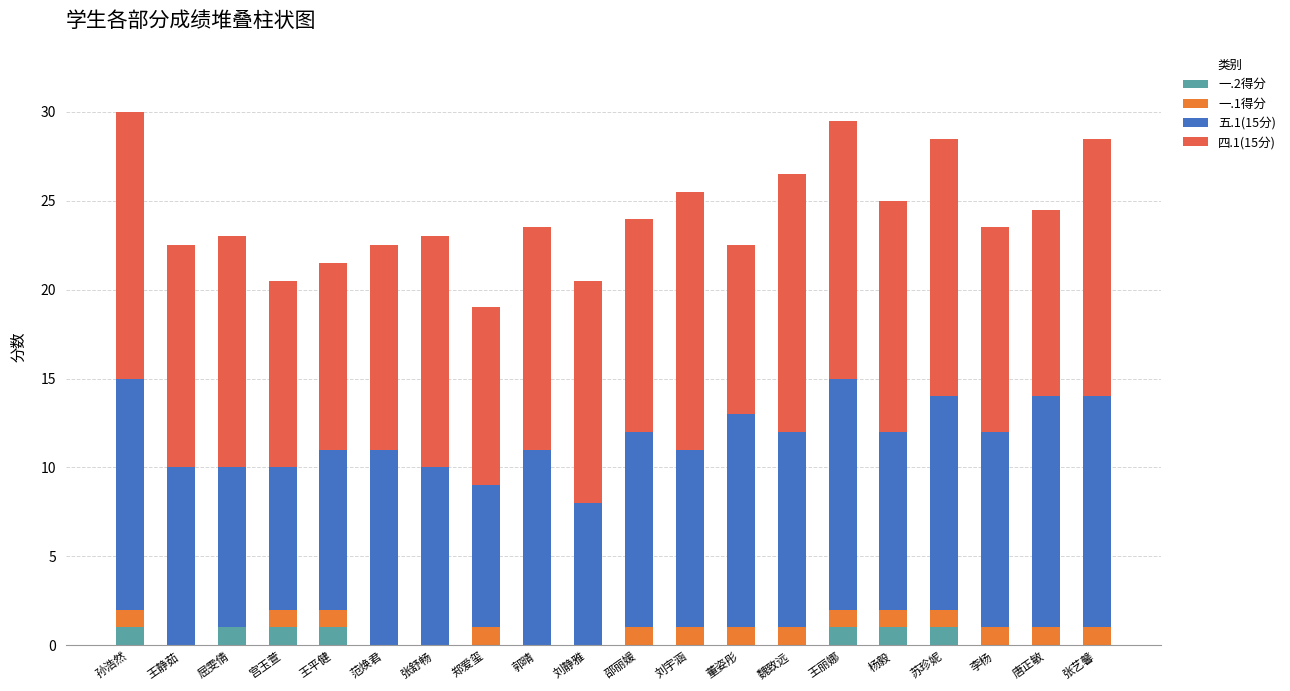

Count the number of data series in this chart.

4